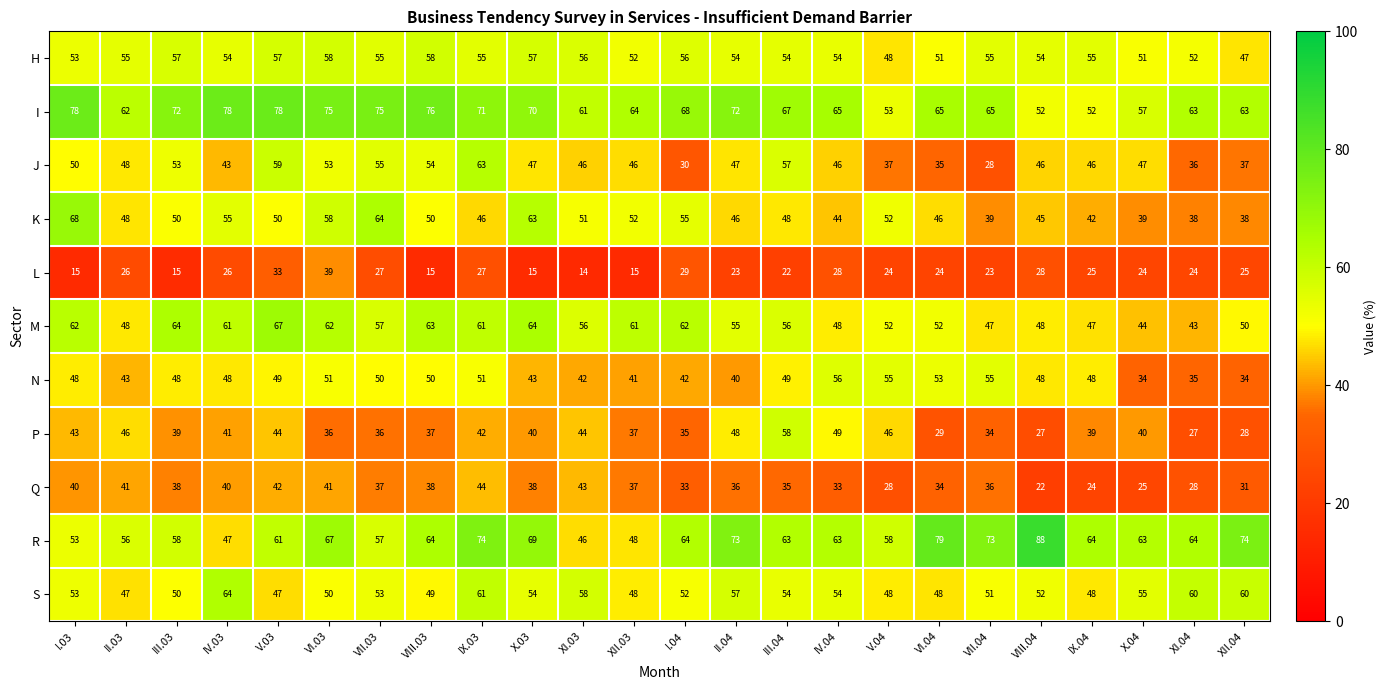

The S series shows 51 at VII.04. True or false?

True